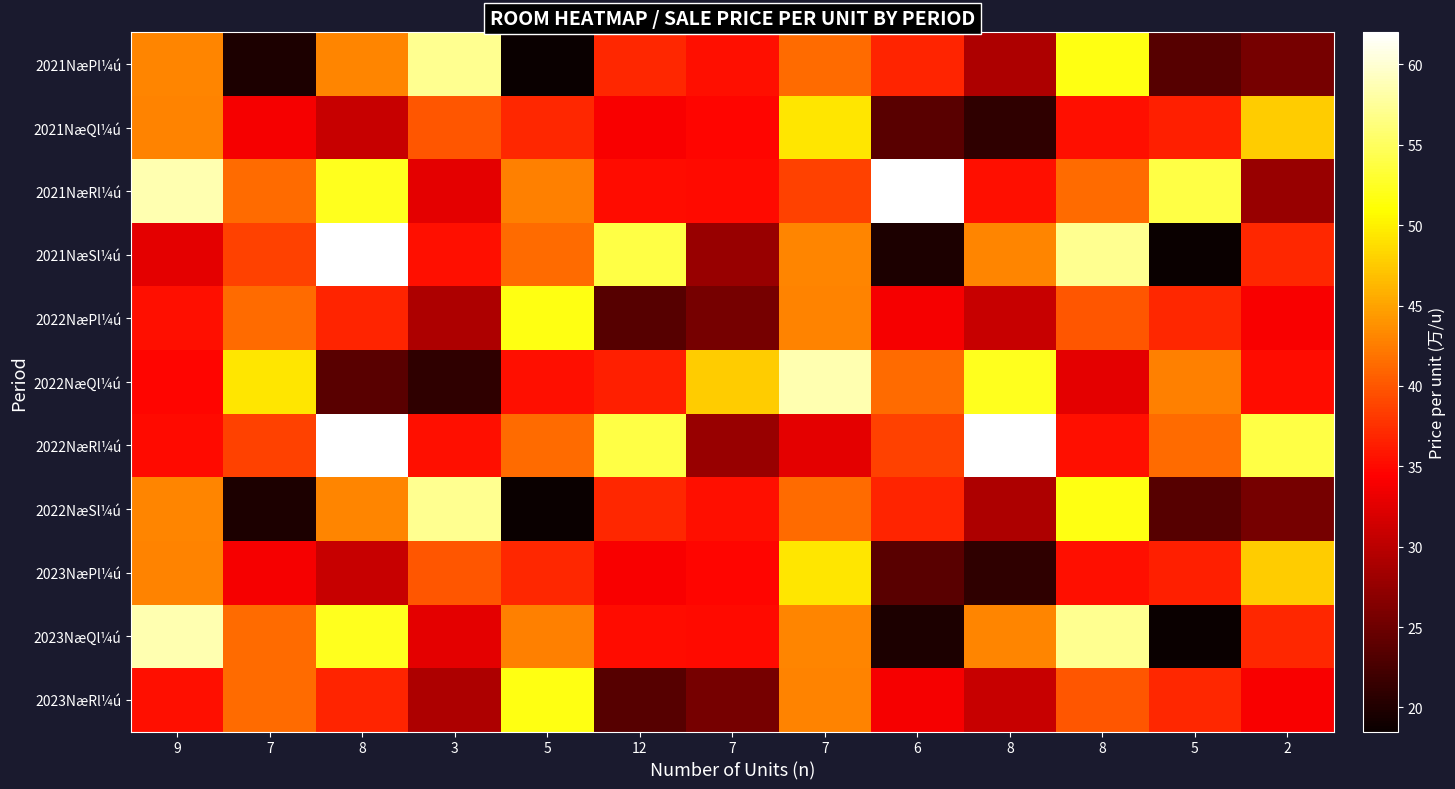

Reading right to left, list all the values displayed in this chart.

2021NæPl¼ú: 2=25.5	5=23.5	8=51.7	8=29.2	6=36.7	7=41.3	7=35.4	12=36.9	5=18.5	3=57.1	8=43.1	7=19.8	9=43.1
2021NæQl¼ú: 2=47.7	5=36.4	8=35.4	8=21.0	6=23.6	7=49.4	7=34.7	12=34.0	5=36.9	3=40.0	8=30.9	7=33.8	9=42.9
2021NæRl¼ú: 2=27.7	5=54.0	8=41.3	8=35.4	6=62.0	7=38.7	7=35.0	12=35.3	5=42.7	3=32.7	8=52.3	7=41.3	9=58.6
2021NæSl¼ú: 2=36.9	5=18.5	8=57.1	8=43.1	6=19.8	7=43.1	7=27.7	12=54.0	5=41.3	3=35.4	8=62.0	7=38.7	9=32.7
2022NæPl¼ú: 2=34.0	5=36.9	8=40.0	8=30.9	6=33.8	7=42.9	7=25.5	12=23.5	5=51.7	3=29.2	8=36.7	7=41.3	9=35.4
2022NæQl¼ú: 2=35.3	5=42.7	8=32.7	8=52.3	6=41.3	7=58.6	7=47.7	12=36.4	5=35.4	3=21.0	8=23.6	7=49.4	9=34.7
2022NæRl¼ú: 2=54.0	5=41.3	8=35.4	8=62.0	6=38.7	7=32.7	7=27.7	12=54.0	5=41.3	3=35.4	8=62.0	7=38.7	9=35.0
2022NæSl¼ú: 2=25.5	5=23.5	8=51.7	8=29.2	6=36.7	7=41.3	7=35.4	12=36.9	5=18.5	3=57.1	8=43.1	7=19.8	9=43.1
2023NæPl¼ú: 2=47.7	5=36.4	8=35.4	8=21.0	6=23.6	7=49.4	7=34.7	12=34.0	5=36.9	3=40.0	8=30.9	7=33.8	9=42.9
2023NæQl¼ú: 2=36.9	5=18.5	8=57.1	8=43.1	6=19.8	7=43.1	7=35.0	12=35.3	5=42.7	3=32.7	8=52.3	7=41.3	9=58.6
2023NæRl¼ú: 2=34.0	5=36.9	8=40.0	8=30.9	6=33.8	7=42.9	7=25.5	12=23.5	5=51.7	3=29.2	8=36.7	7=41.3	9=35.4